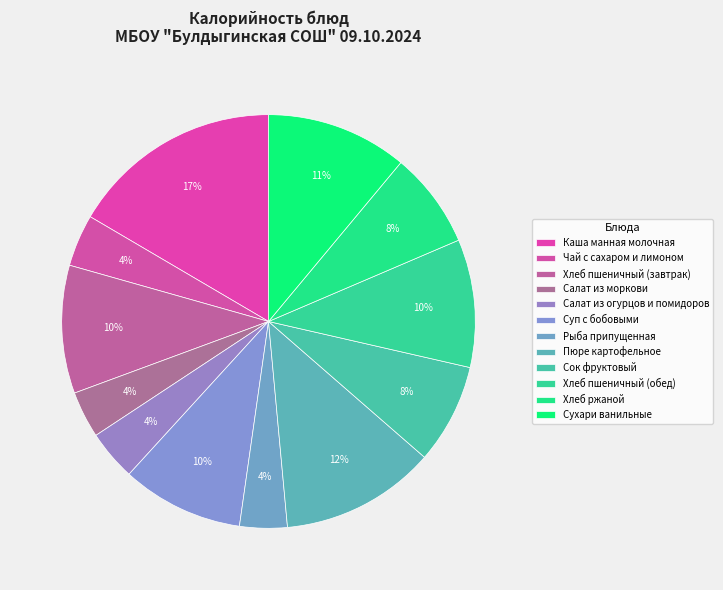

The Хлеб пшеничный (завтрак) slice represents 10% of the pie. True or false?

True